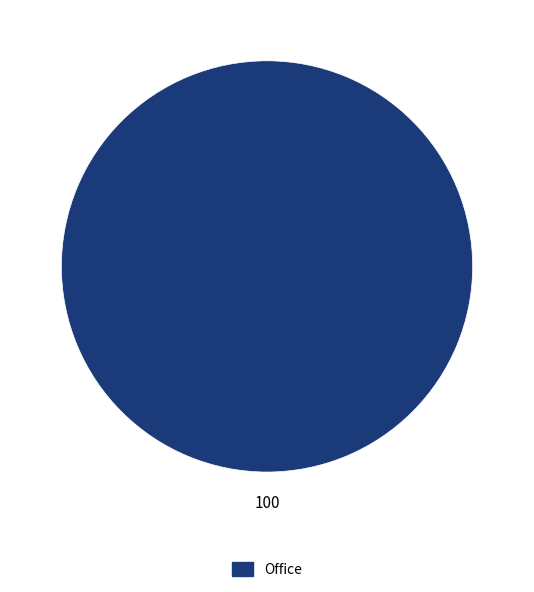

How many segments does this pie chart have?

1